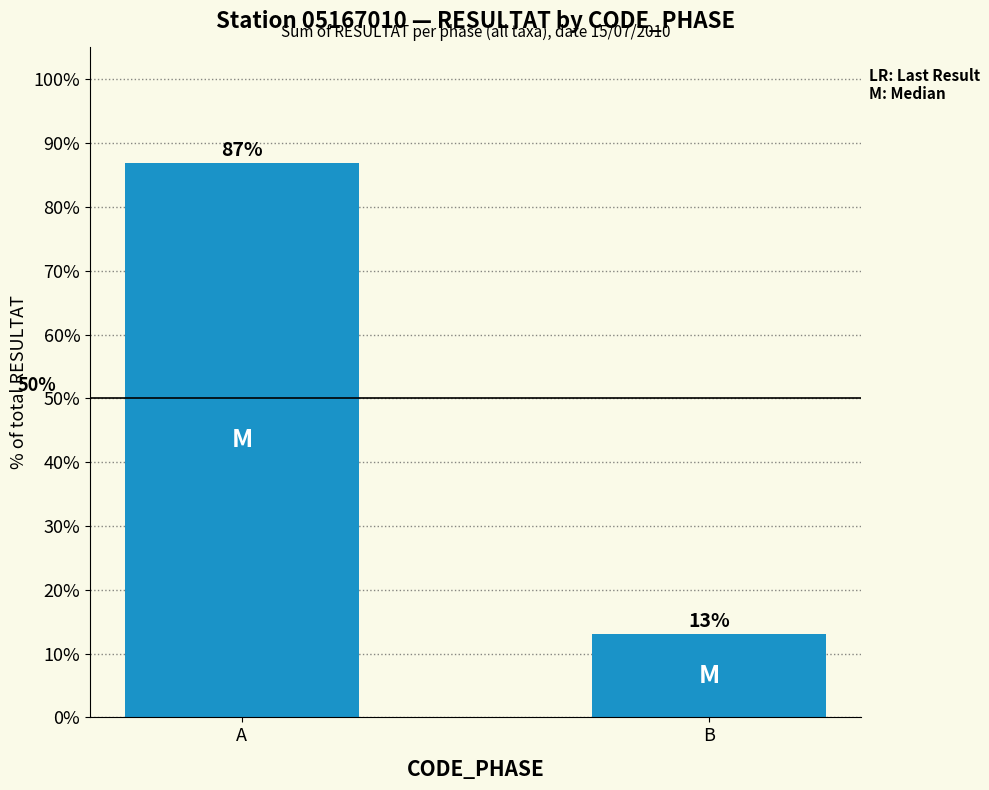

What is the minimum value shown in the chart?

13.1